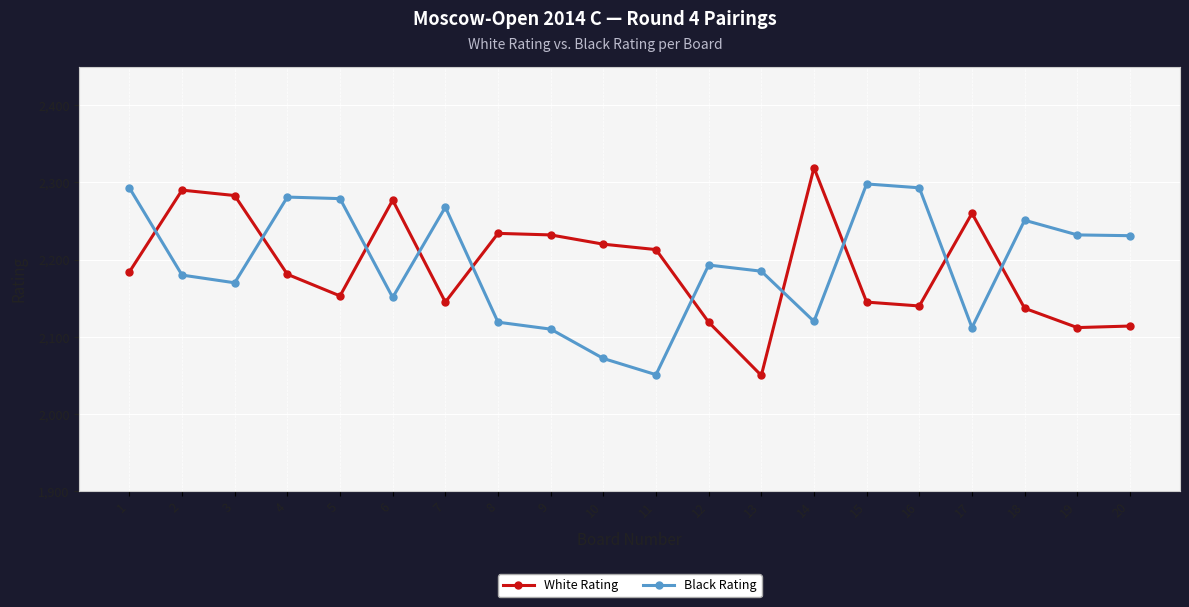

List the series in order of their peak value, lowest first.

Black Rating, White Rating